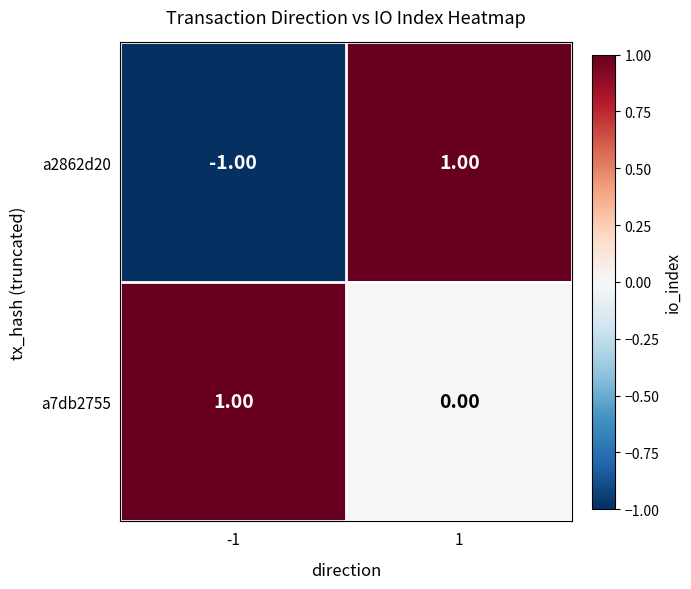

List the series in order of their overall mean, highest first.

a7db2755, a2862d20